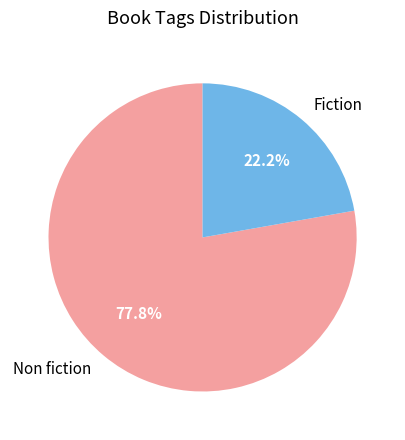

How many segments does this pie chart have?

2